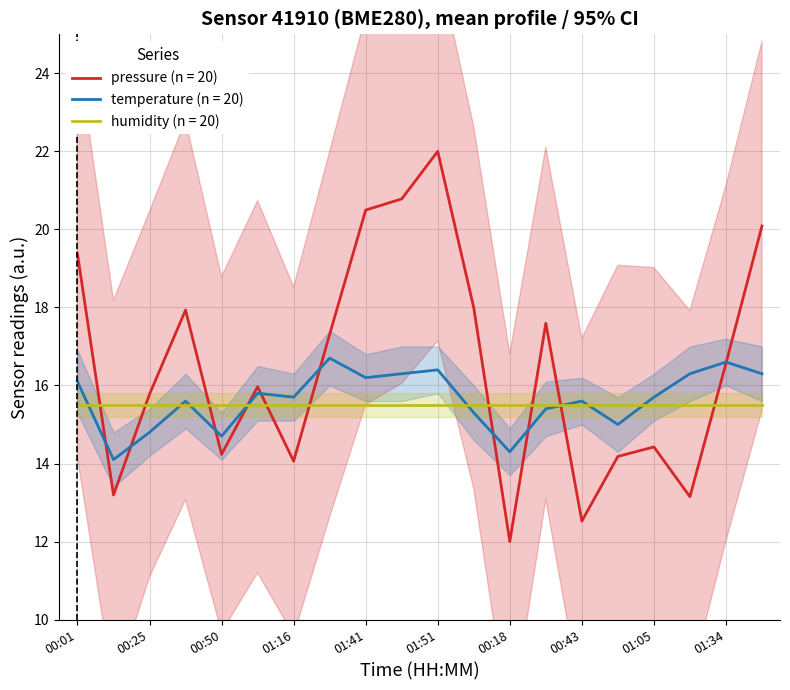

Reading left to right, extract all data points from this chart.

pressure: 00:01=19.4	00:13=13.2	00:25=15.8	00:38=17.9	00:50=14.2	01:03=16.0	01:16=14.1	01:29=17.3	01:41=20.5	01:49=20.8	01:51=22.0	00:06=18.0	00:18=12.0	00:30=17.6	00:43=12.5	00:55=14.2	01:05=14.4	01:21=13.1	01:34=16.6	01:46=20.1
temperature: 00:01=16.1	00:13=14.1	00:25=14.8	00:38=15.6	00:50=14.7	01:03=15.8	01:16=15.7	01:29=16.7	01:41=16.2	01:49=16.3	01:51=16.4	00:06=15.3	00:18=14.3	00:30=15.4	00:43=15.6	00:55=15.0	01:05=15.7	01:21=16.3	01:34=16.6	01:46=16.3